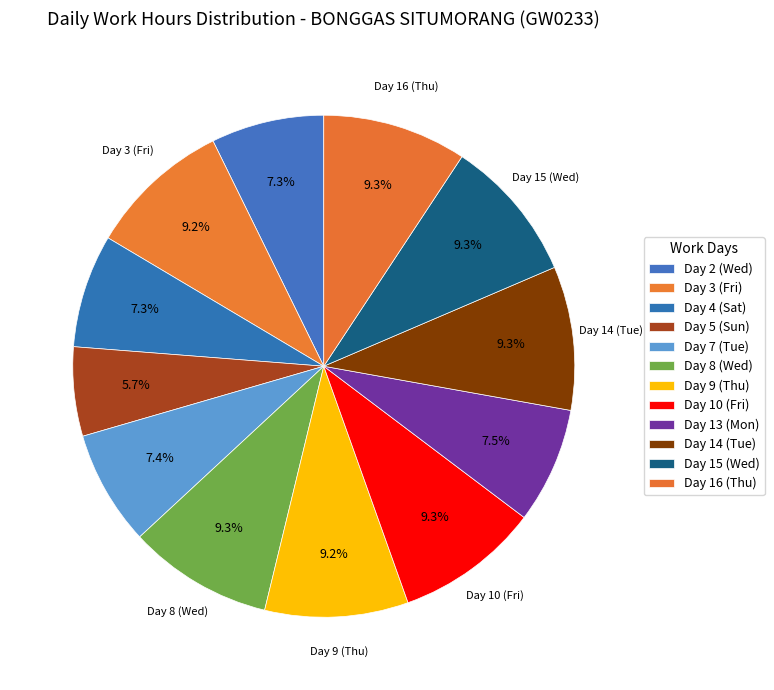

How many slices are in this pie chart?

12